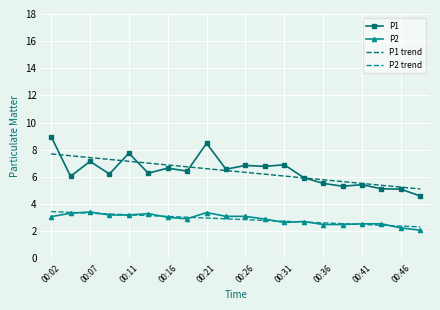

What is the highest value of the P2 trend series?

3.5